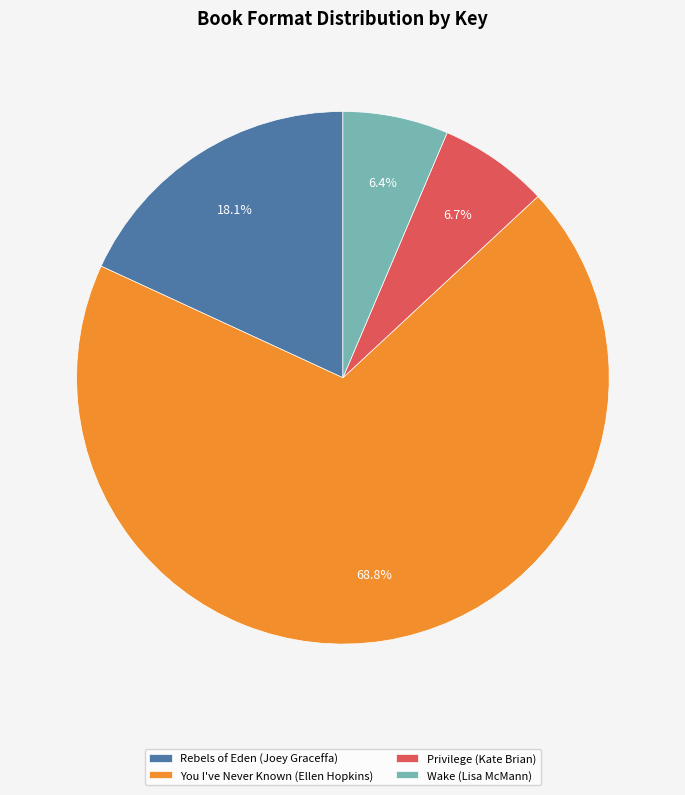

To the nearest percent, what is the combined percentage of Rebels of Eden (Joey Graceffa) and Privilege (Kate Brian)?

25%